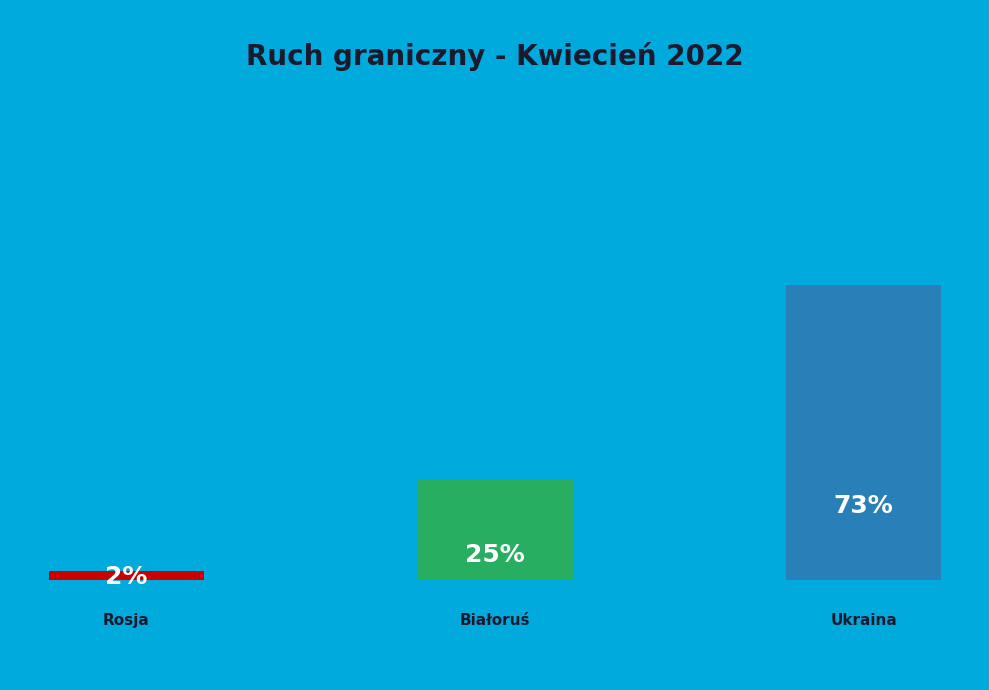

Rank the categories by value from lowest to highest.

z Federacją Rosyjską, z Republiką Białoruś, z Ukrainą